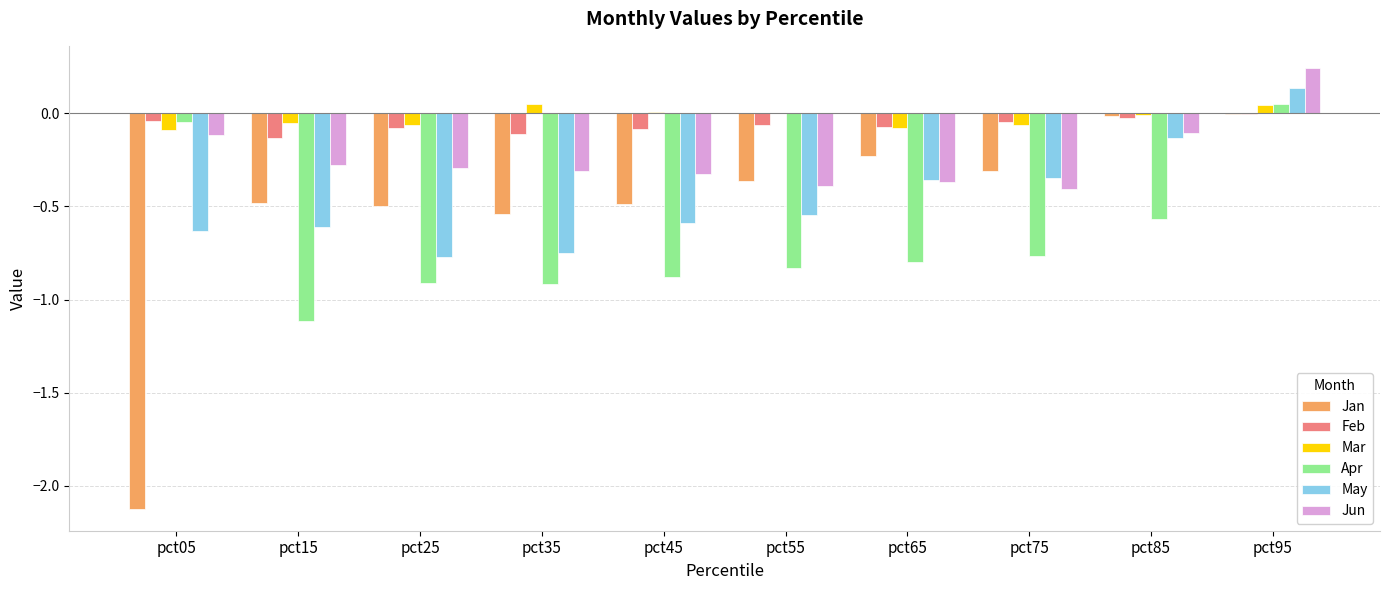

Which category has the highest value across all series?

pct95